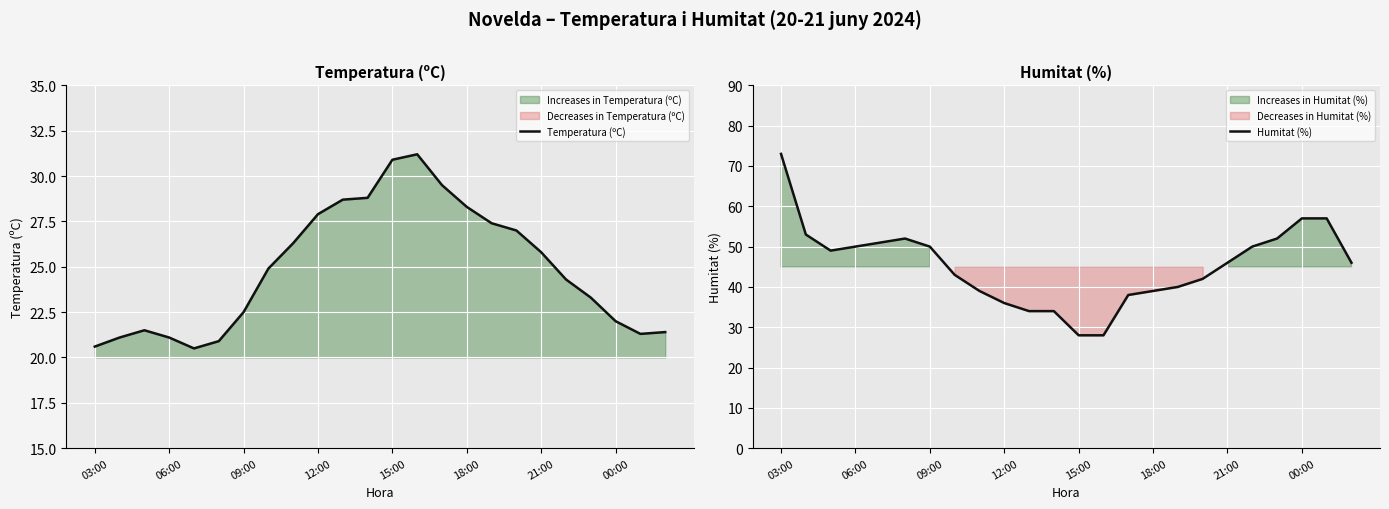

What is the highest value of the Temperatura (ºC) series?

31.2